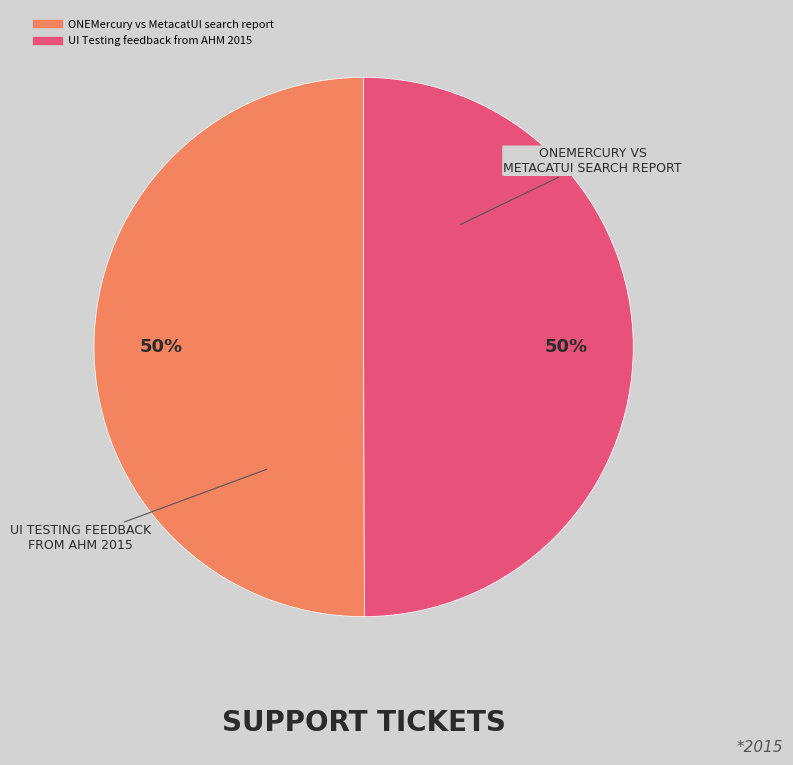

How many segments does this pie chart have?

2